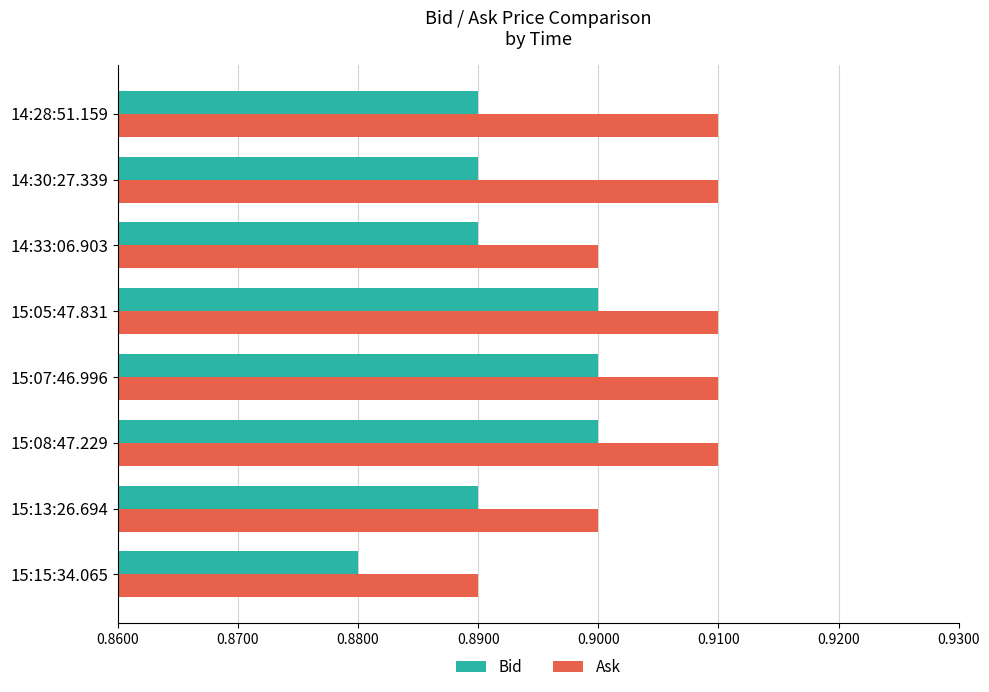

Is it true that Ask equals 0.6 at 15:08:47.229?

False